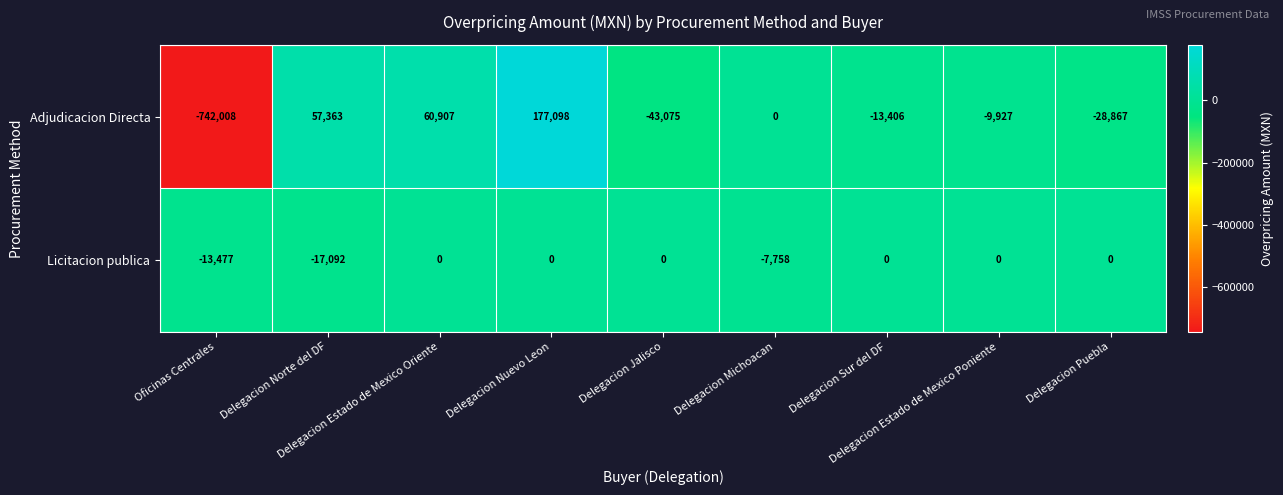

What is the average value of the Licitacion publica series?

-4259